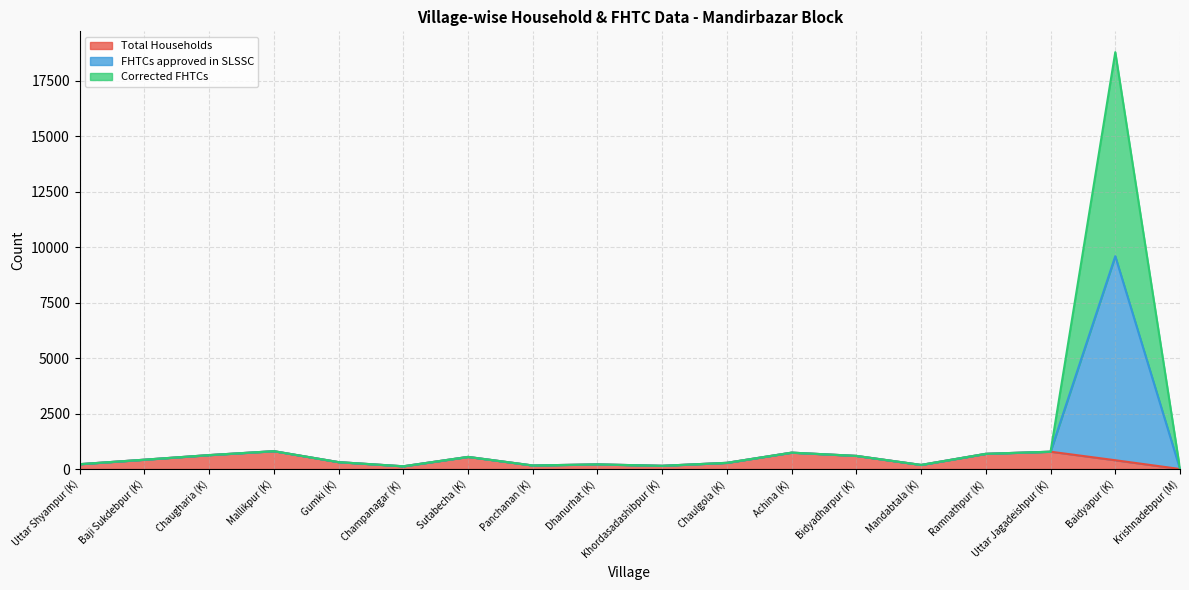

List the labels in order of Total Households value, smallest first.

Krishnadebpur (M), Champanagar (K), Khordasadashibpur (K), Panchanan (K), Mandabtala (K), Dhanurhat (K), Uttar Shyampur (K), Chaulgola (K), Gumki (K), Baidyapur (K), Baji Sukdebpur (K), Sutabecha (K), Bidyadharpur (K), Chaugharia (K), Ramnathpur (K), Achina (K), Uttar Jagadeishpur (K), Mallikpur (K)